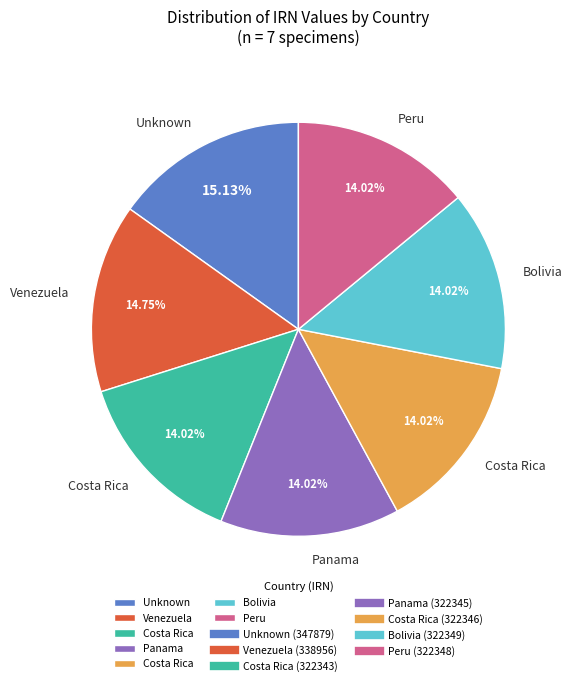

Is there a majority slice in this chart?

No